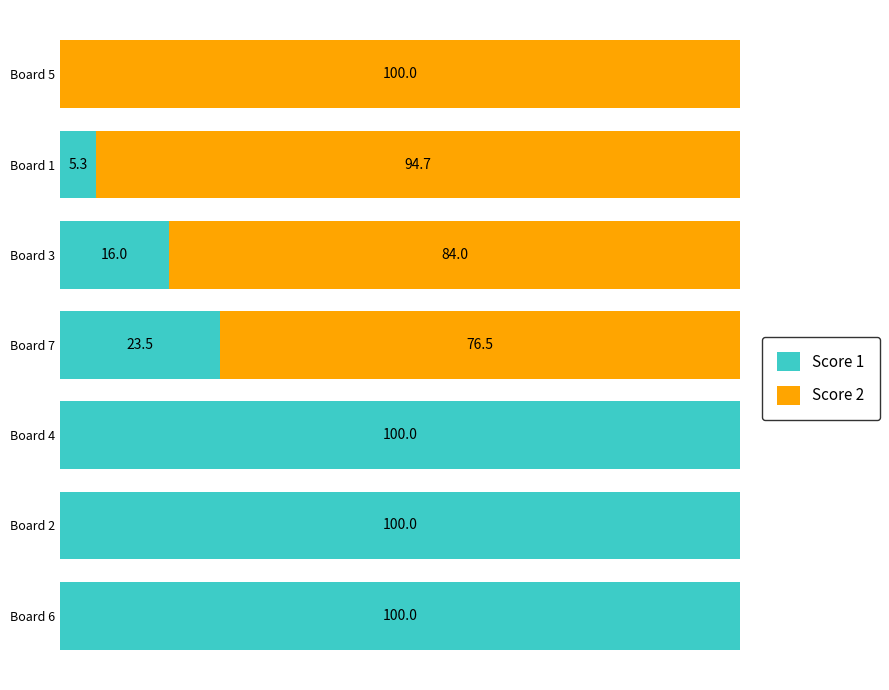

List the series in order of their peak value, highest first.

Score 1, Score 2